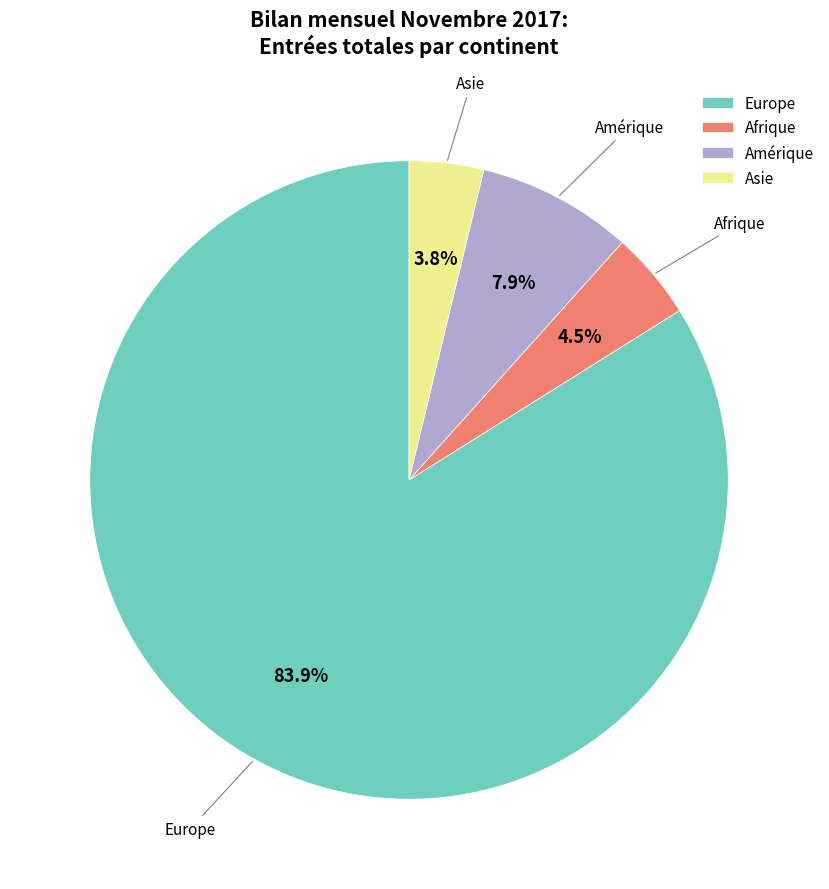

To the nearest percent, what is the difference between the largest and smallest slice percentages?

80%